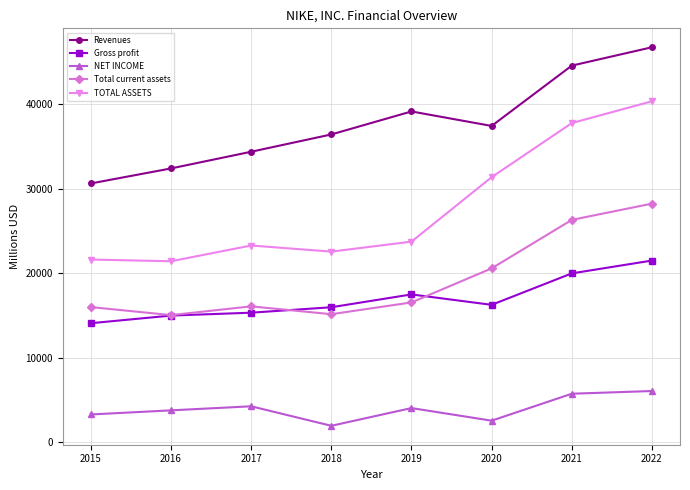

Is it true that Total current assets equals 15025 at 2016?

True